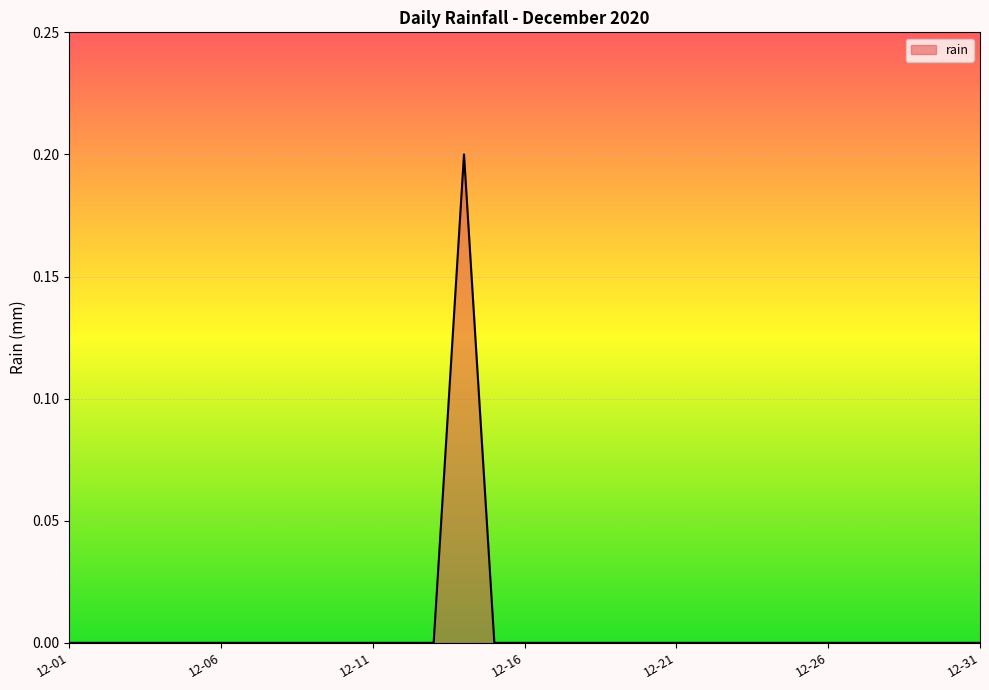

Does the chart have visible grid lines?

Yes